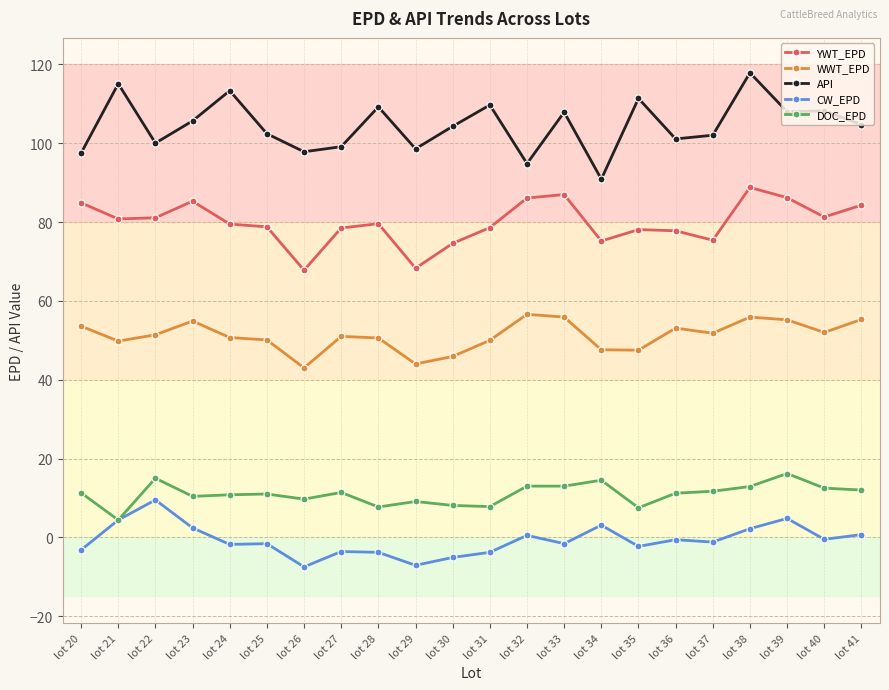

What is the difference between the API values at lot 39 and lot 27?

8.9